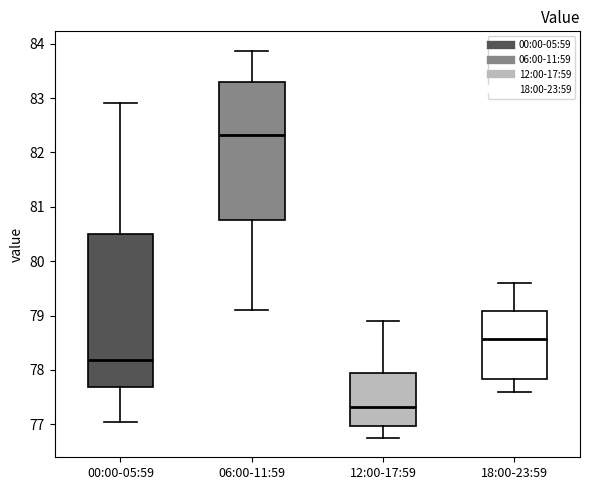

Reading left to right, read every box against the y-axis: the position of its median line, the range the box covers, and the ends of its whiskers. The values are not printed on the chart, so give them approximately, as read against the axis.

00:00-05:59: median 78.2, box 77.7 to 80.5, whiskers 77.0 to 82.9
06:00-11:59: median 82.3, box 80.8 to 83.3, whiskers 79.1 to 83.9
12:00-17:59: median 77.3, box 77.0 to 77.9, whiskers 76.8 to 78.9
18:00-23:59: median 78.6, box 77.8 to 79.1, whiskers 77.6 to 79.6